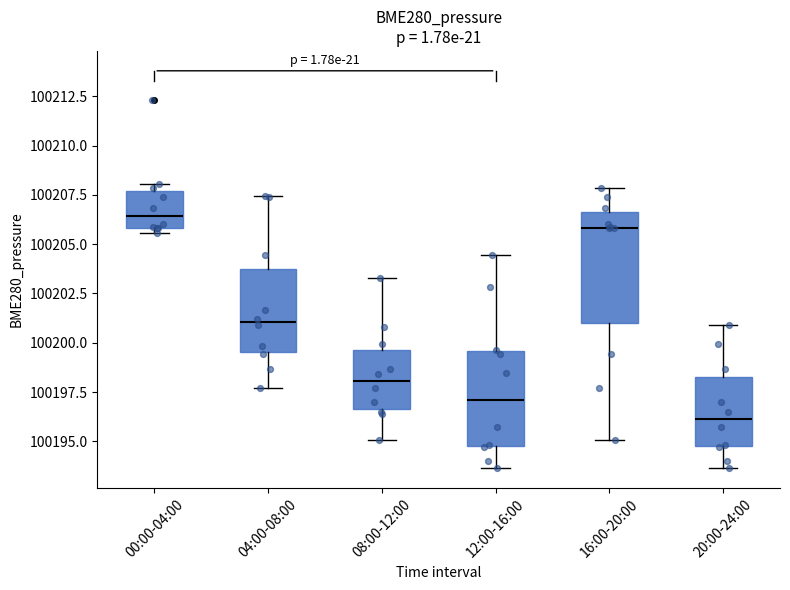

Reading left to right, transcribe this box plot: for each box, give where its median line is, the range the box spans, and where its two whiskers end, as read against the y-axis. The values are not printed on the chart, so give them approximately, as read against the axis.

00:00-04:00: median 100206.5, box 100206.0 to 100207.5, whiskers 100205.5 to 100208.0
04:00-08:00: median 100201.0, box 100199.5 to 100204.0, whiskers 100197.5 to 100207.5
08:00-12:00: median 100198.0, box 100196.5 to 100199.5, whiskers 100195.0 to 100203.5
12:00-16:00: median 100197.0, box 100195.0 to 100199.5, whiskers 100193.5 to 100204.5
16:00-20:00: median 100206.0, box 100201.0 to 100206.5, whiskers 100195.0 to 100208.0
20:00-24:00: median 100196.0, box 100195.0 to 100198.0, whiskers 100193.5 to 100201.0